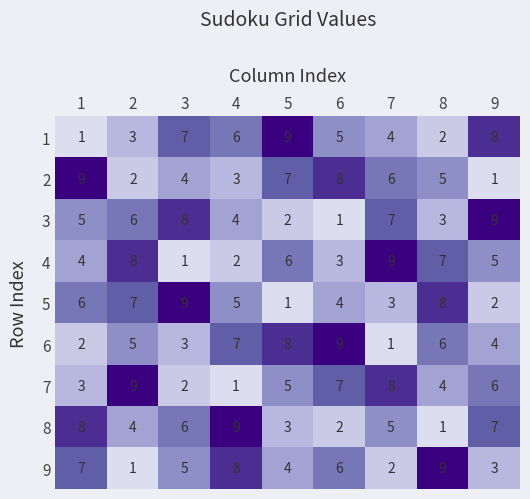

At which label does 8 reach its minimum?

8